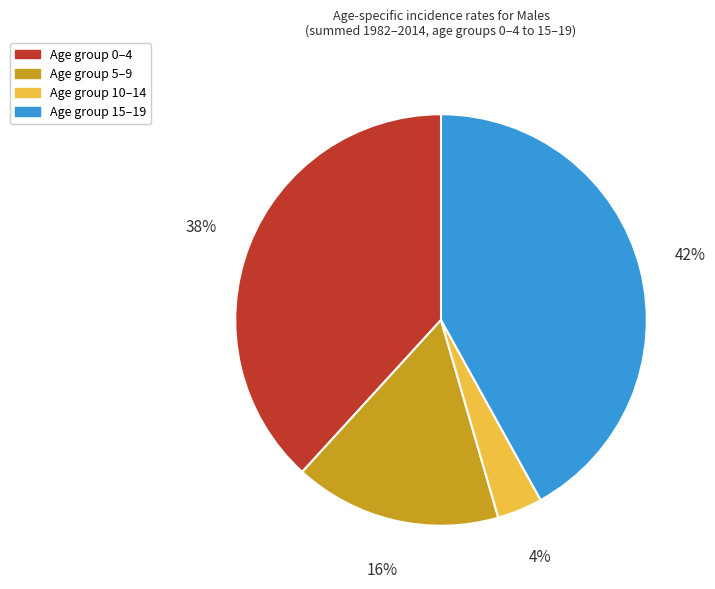

To the nearest percent, what is the difference between the largest and smallest slice percentages?

38%